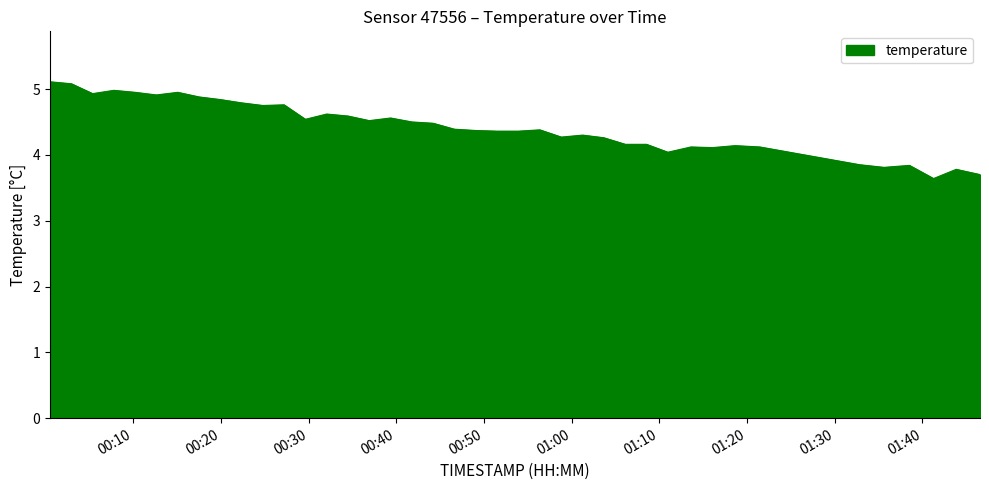

How many lines are shown in the chart?

1